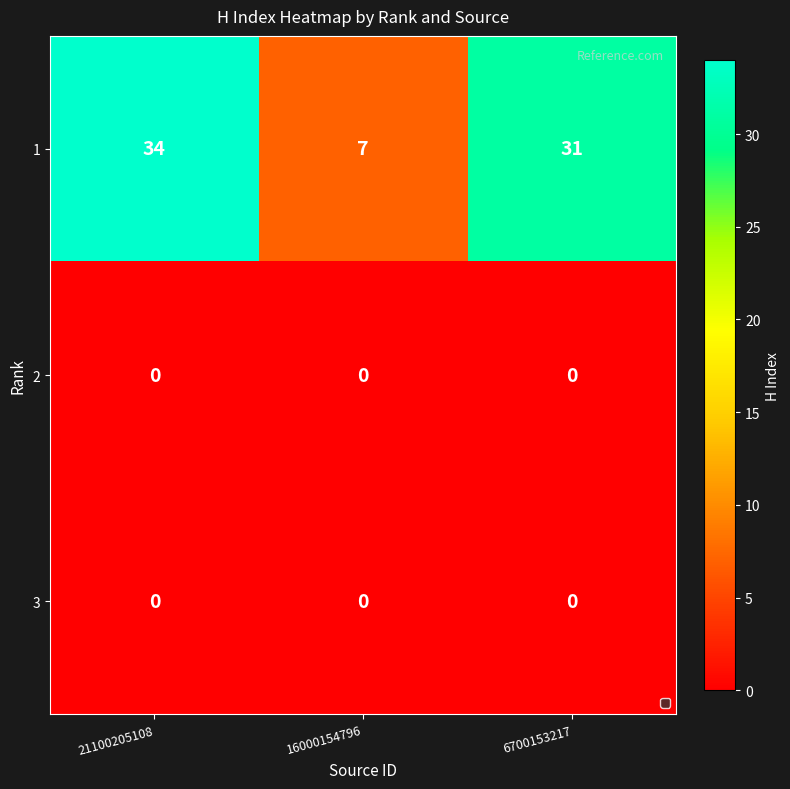

At which category is the sum across all series the highest?

21100205108